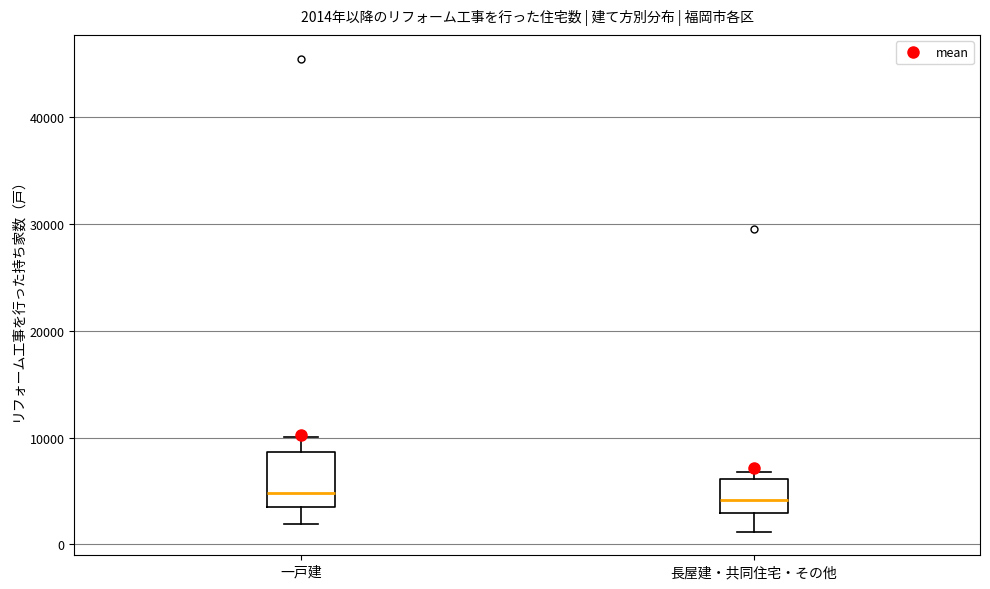

Which box is the tallest, from its lower edge to its upper edge?

一戸建